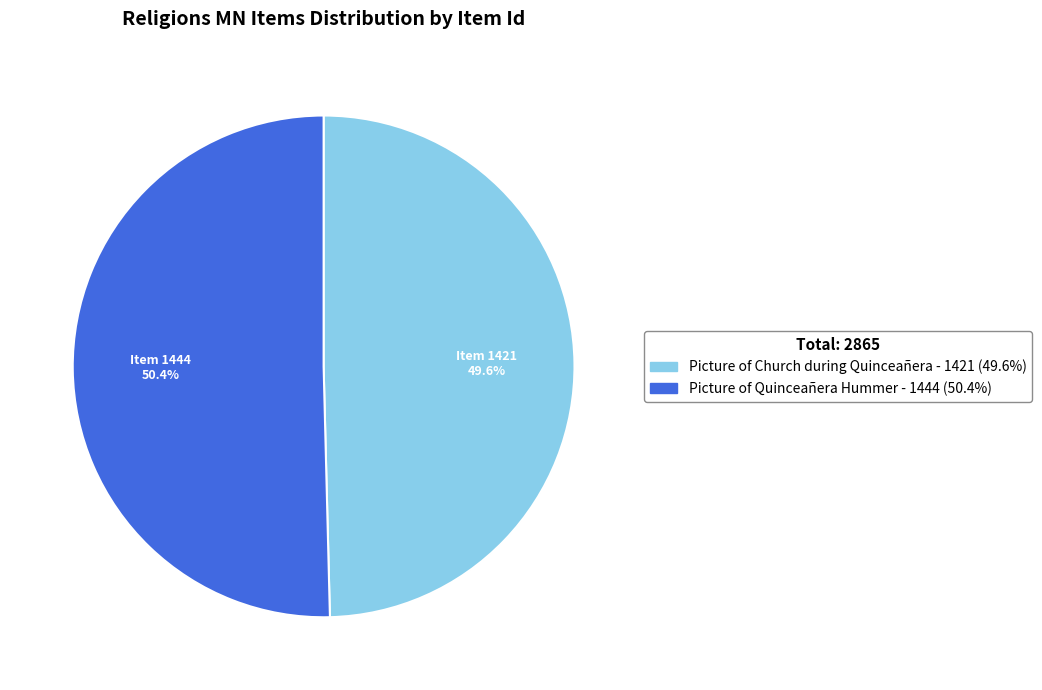

Does any single category account for the majority?

Yes